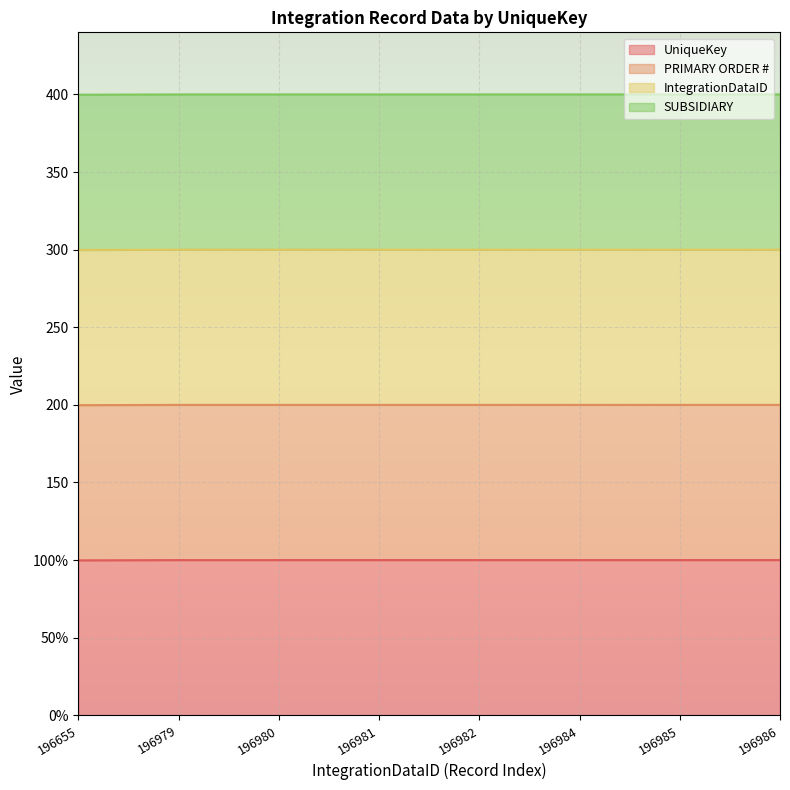

What is the value of the UniqueKey point at the 6th from the left?

100.0